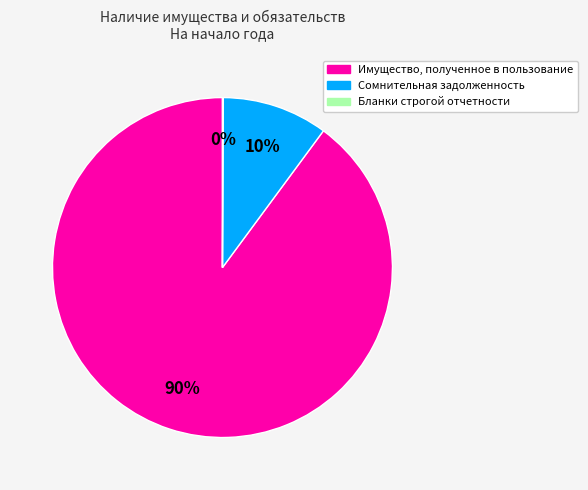

Is there a majority slice in this chart?

Yes